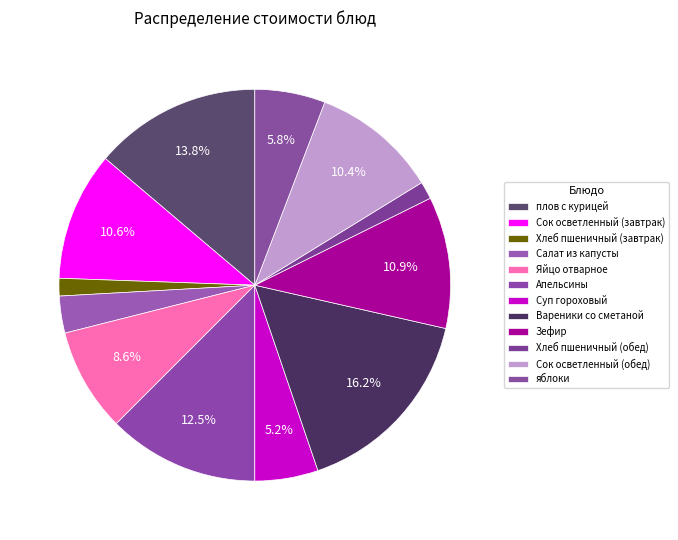

Count the number of slices in the pie.

12